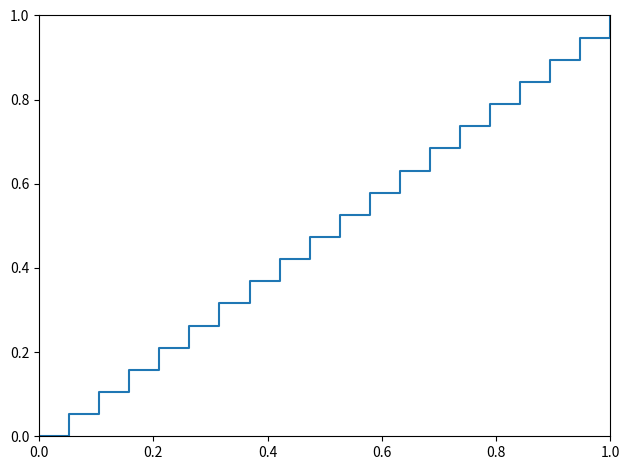

What is the maximum value shown in the chart?

1.0